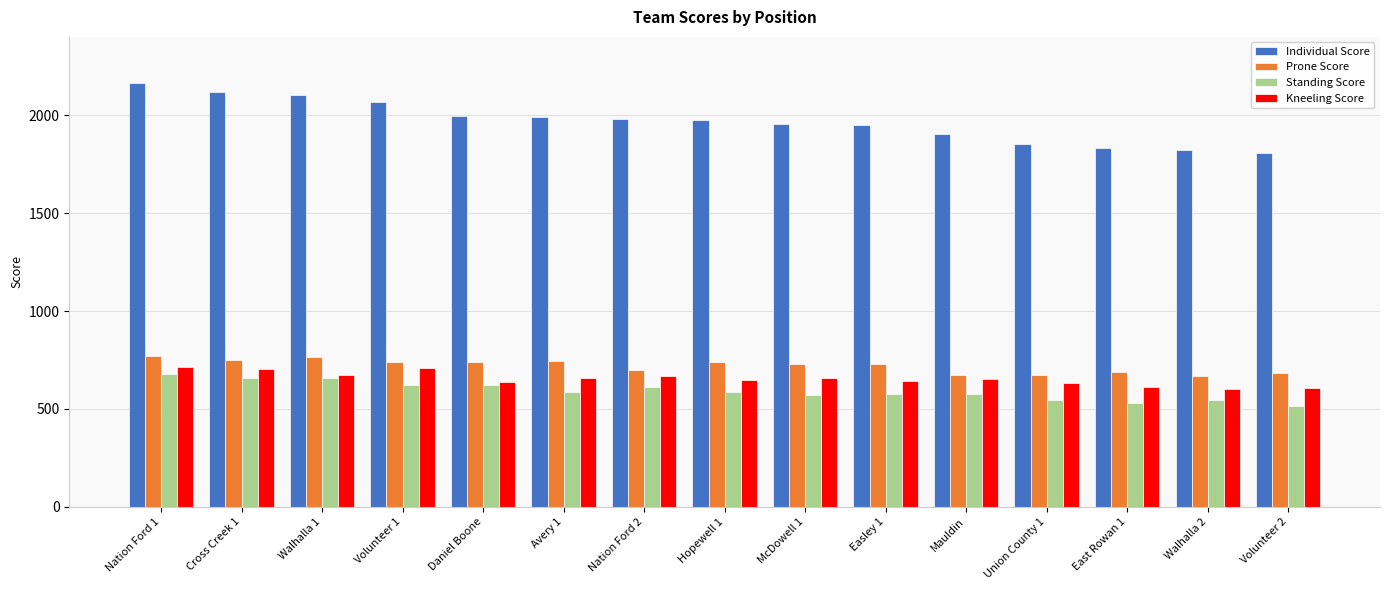

The value of Standing Score at Daniel Boone is 847. True or false?

False